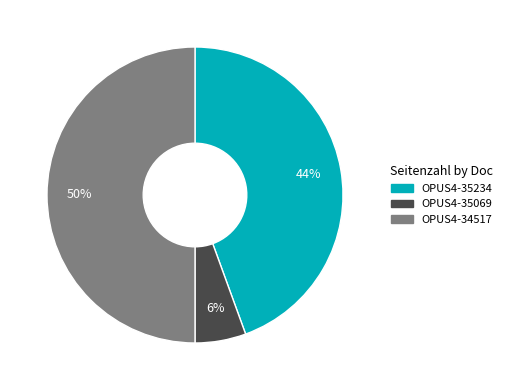

To the nearest percent, what is the combined percentage of OPUS4-35069 and OPUS4-35234?

50%